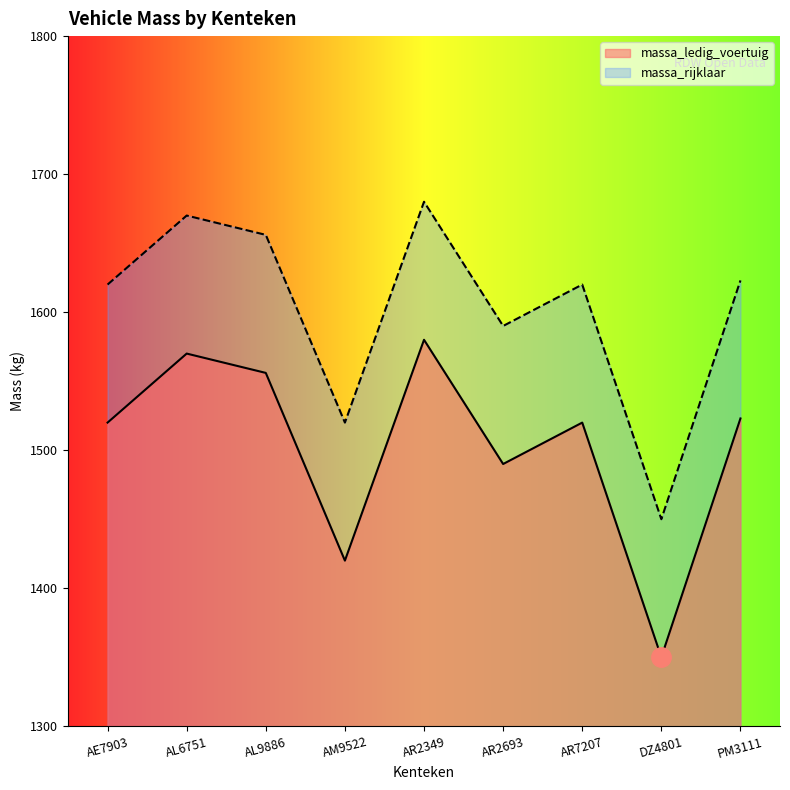

Rank the series by their maximum value, from highest to lowest.

massa_rijklaar, massa_ledig_voertuig